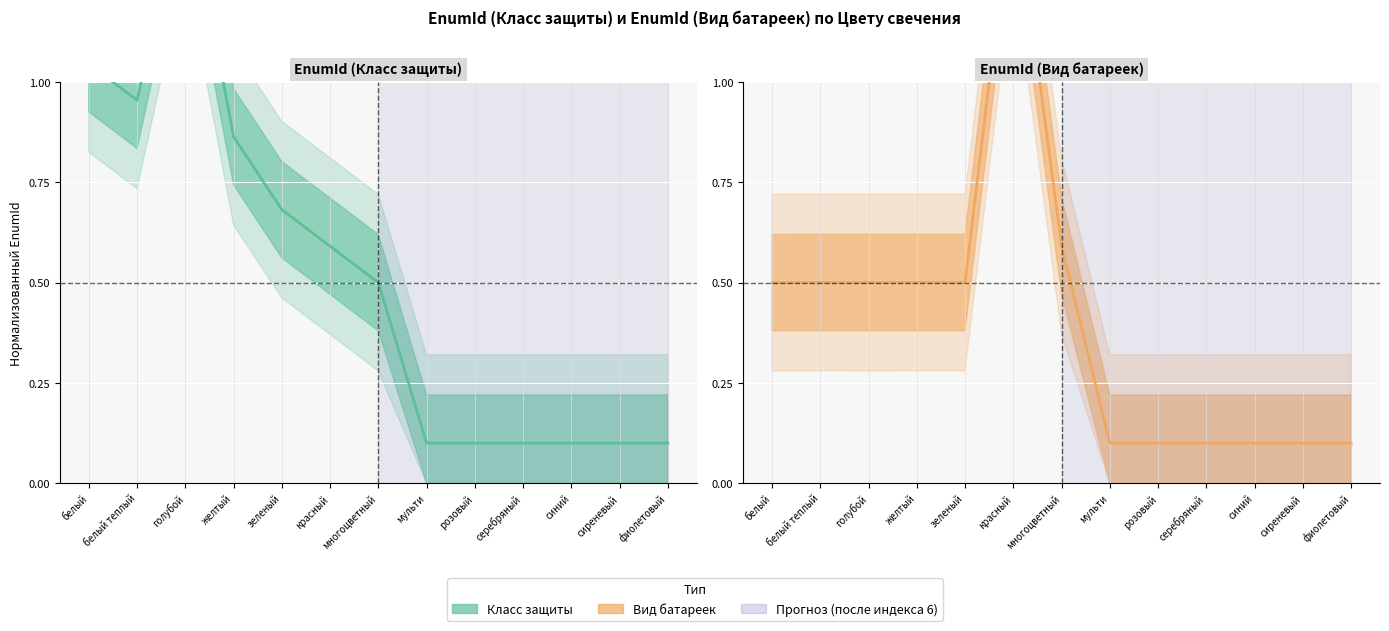

How many lines are shown in the chart?

2